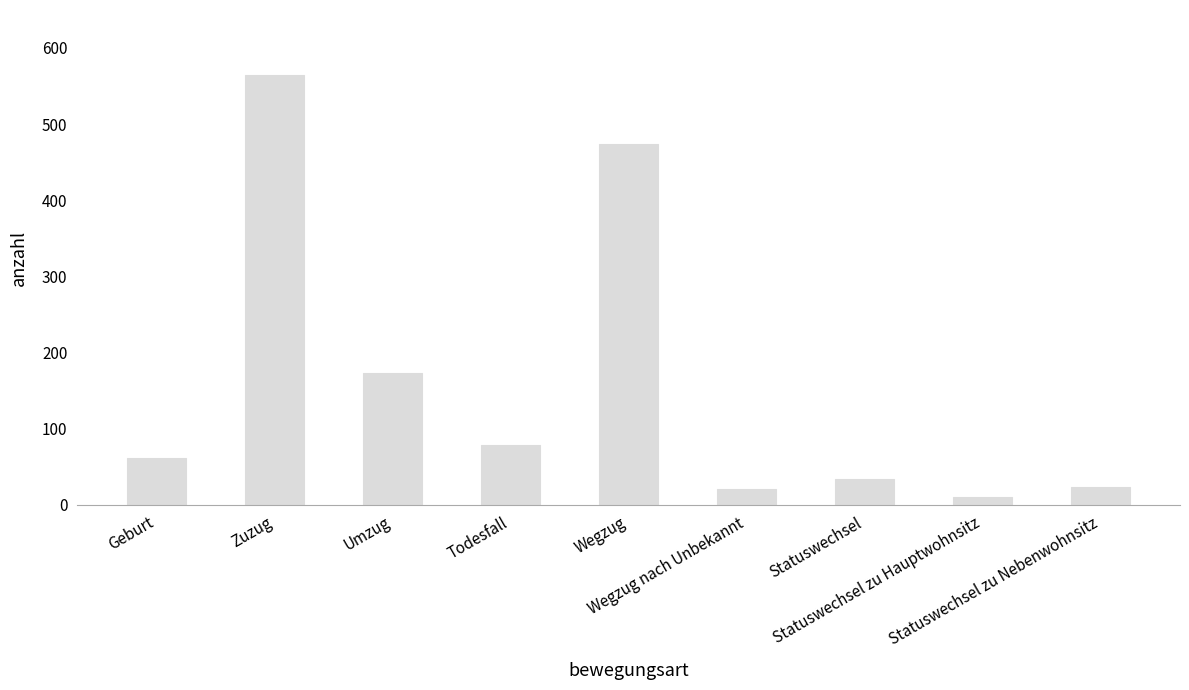

What is the label of the 8th bar from the left?

Statuswechsel zu Hauptwohnsitz